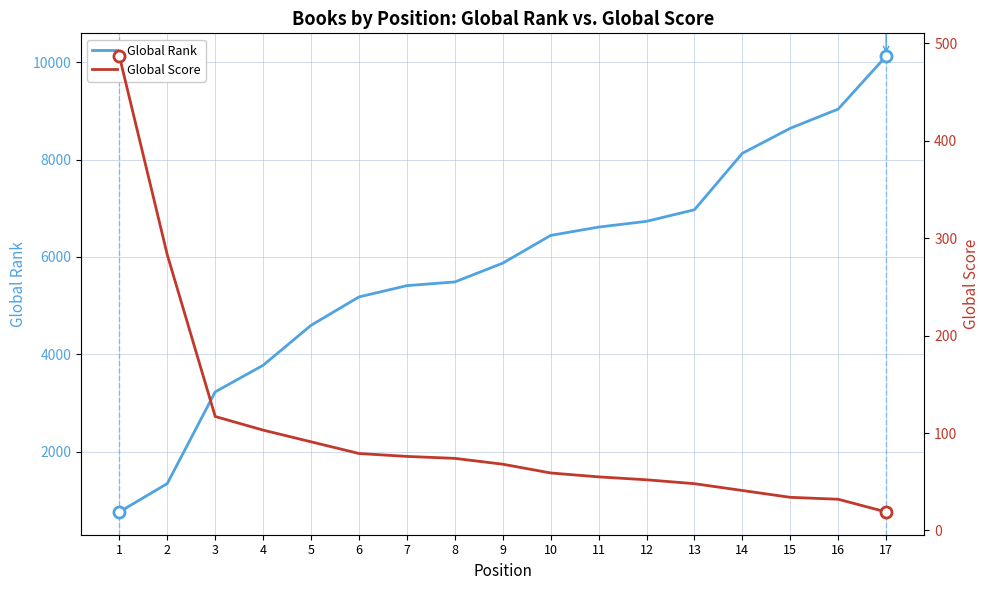

True or false: Global Score and Global Rank intersect in this chart.

False